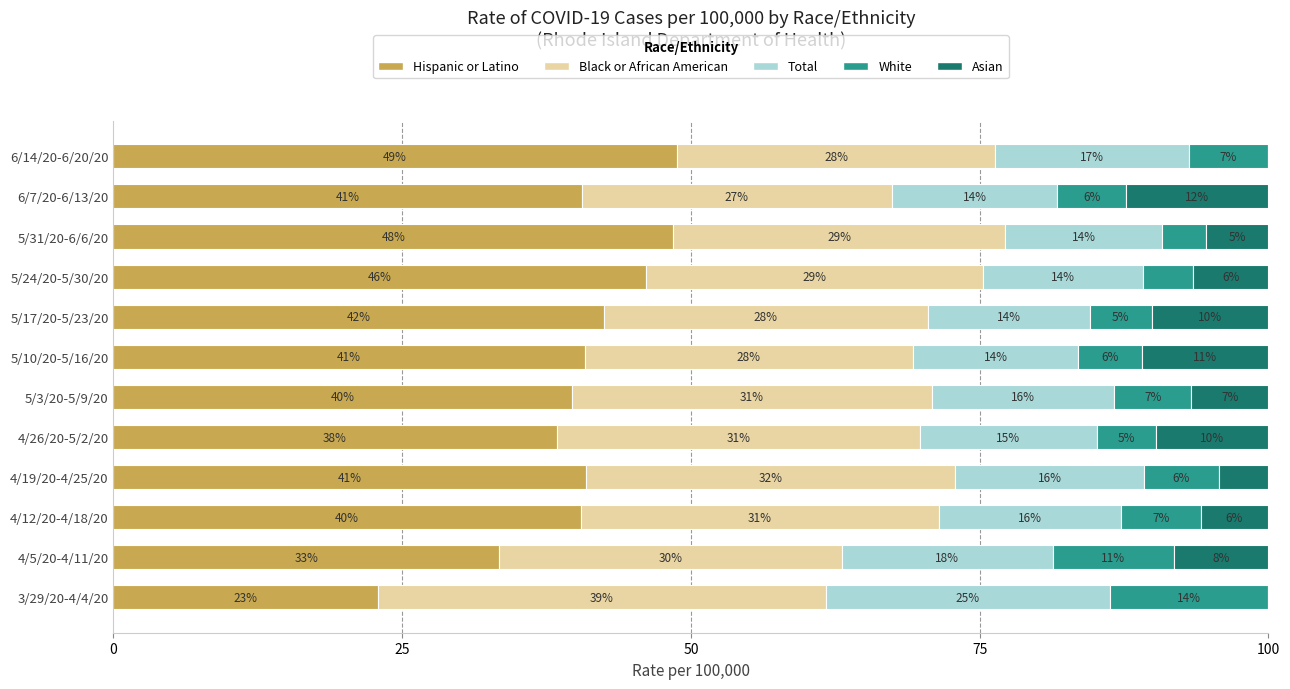

Which series has the largest range (max minus min)?

Hispanic or Latino